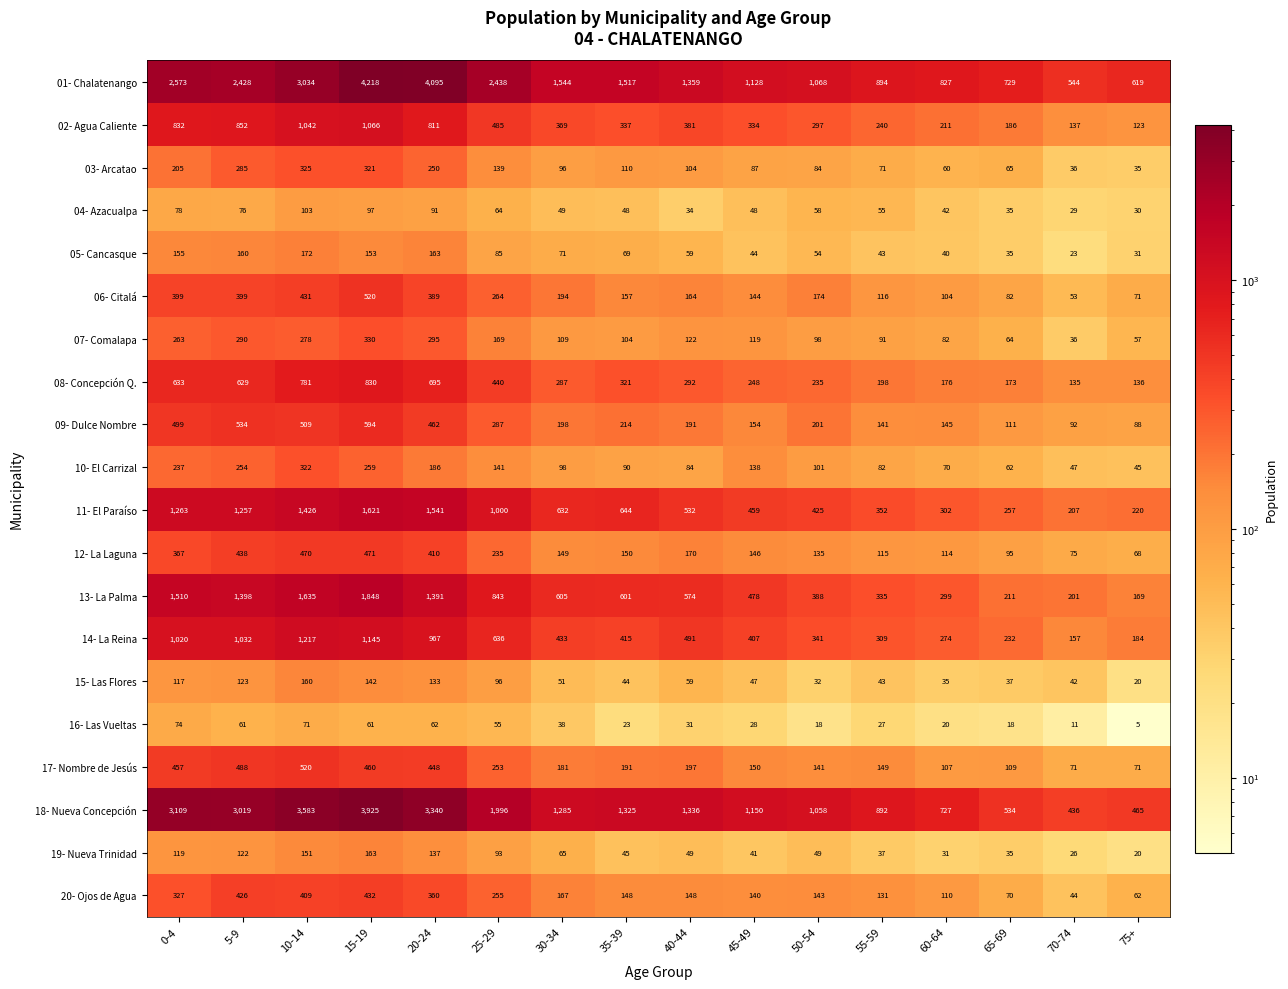

List the labels in order of 07- Comalapa value, largest first.

15-19, 20-24, 5-9, 10-14, 0-4, 25-29, 40-44, 45-49, 30-34, 35-39, 50-54, 55-59, 60-64, 65-69, 75+, 70-74